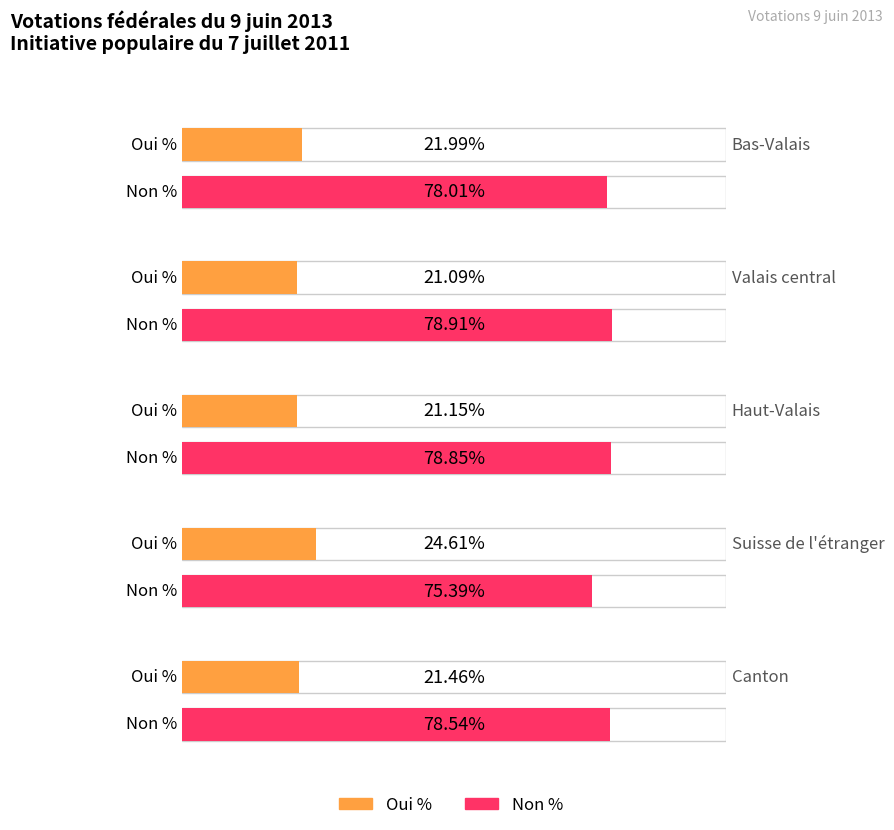

Where does the Non % series first go above 78?

Bas-Valais